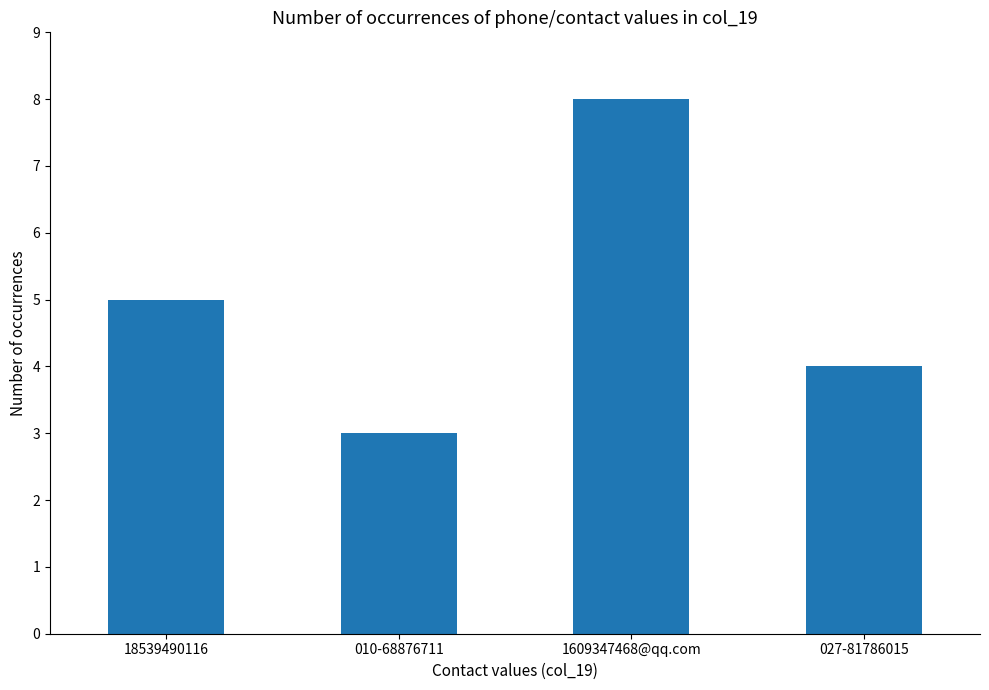

How many values are below 5?

2